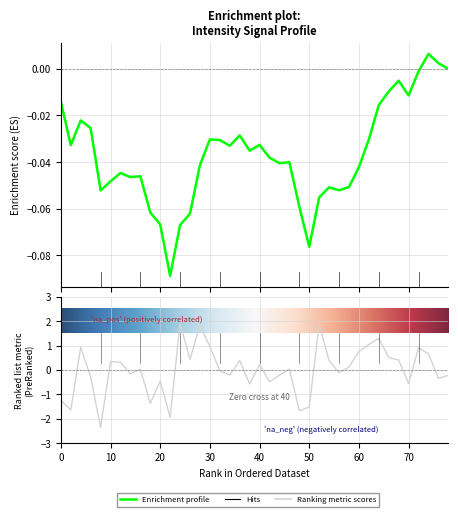

How many values are above zero?

21